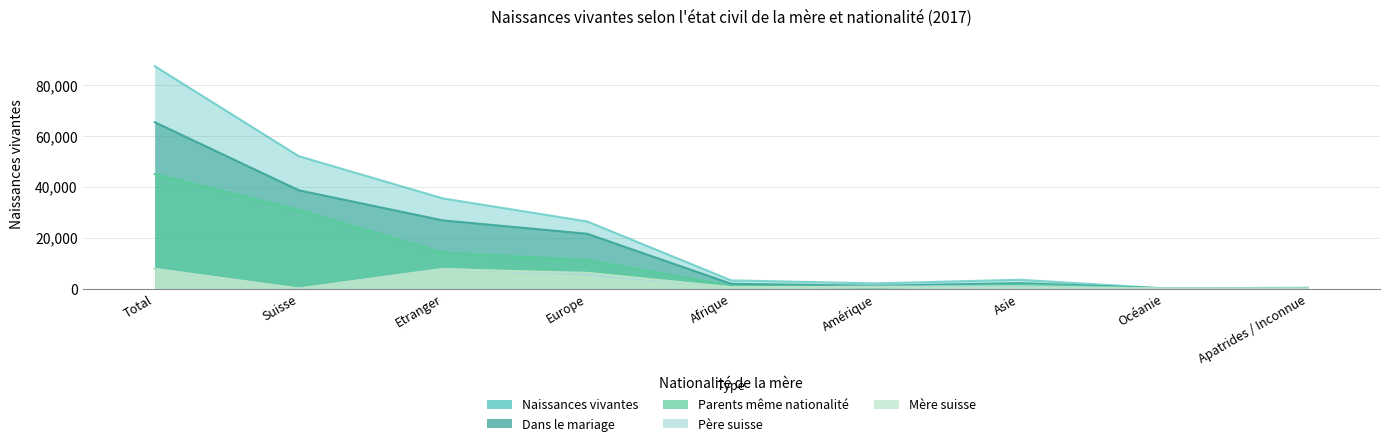

What is the label of the 6th point from the right?

Europe